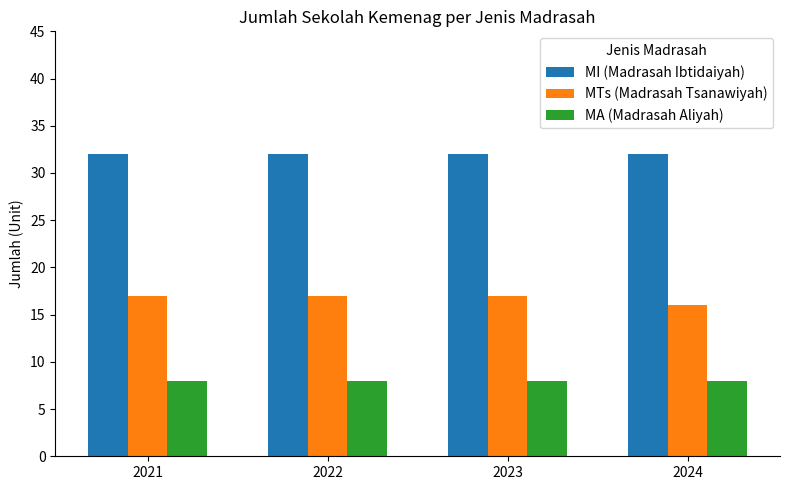

Reading left to right, list all the values displayed in this chart.

MI (Madrasah Ibtidaiyah): 2021=32	2022=32	2023=32	2024=32
MTs (Madrasah Tsanawiyah): 2021=17	2022=17	2023=17	2024=16
MA (Madrasah Aliyah): 2021=8	2022=8	2023=8	2024=8